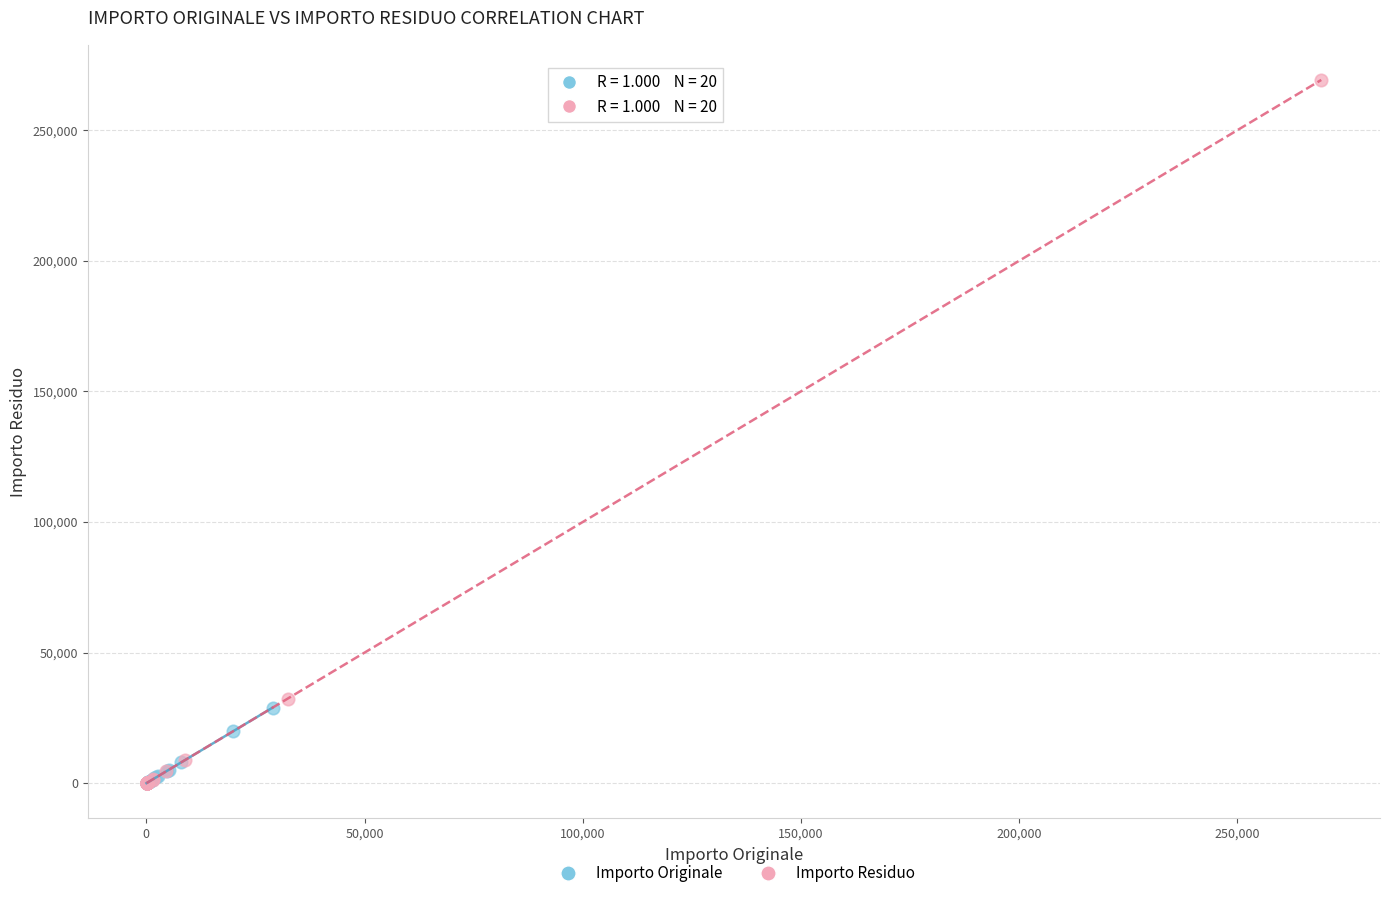

Which series has the largest Y range (max minus min)?

Importo Residuo